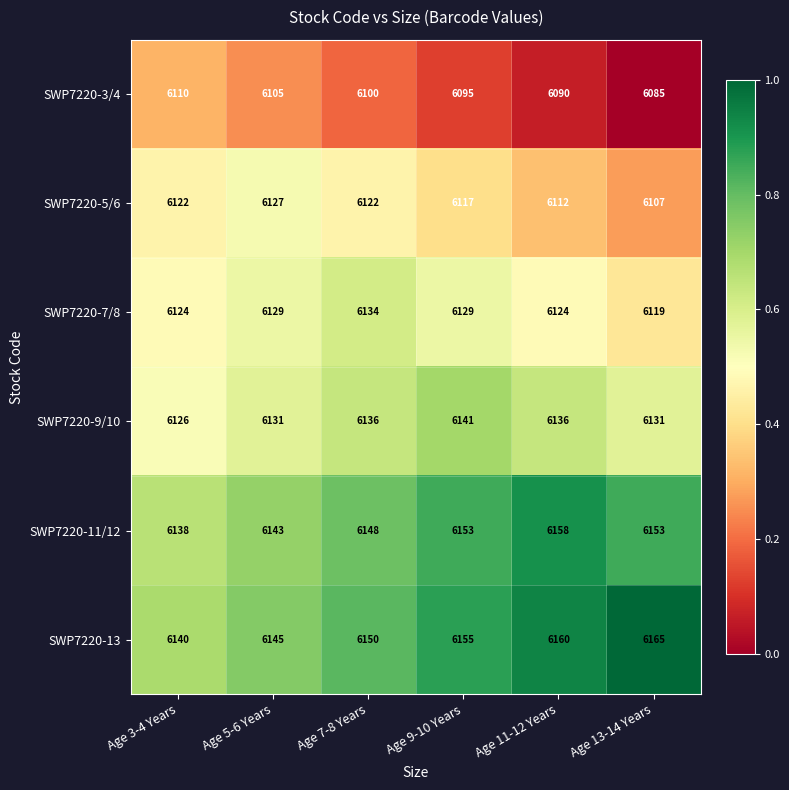

At Age 11-12 Years, list the series in order from smallest to largest.

SWP7220-3/4, SWP7220-5/6, SWP7220-7/8, SWP7220-9/10, SWP7220-11/12, SWP7220-13